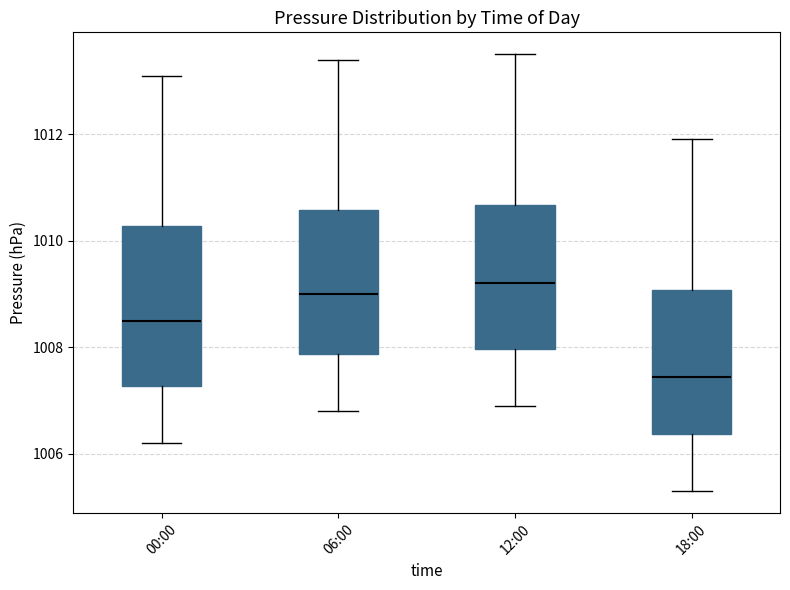

Which box has the lowest median line?

18:00